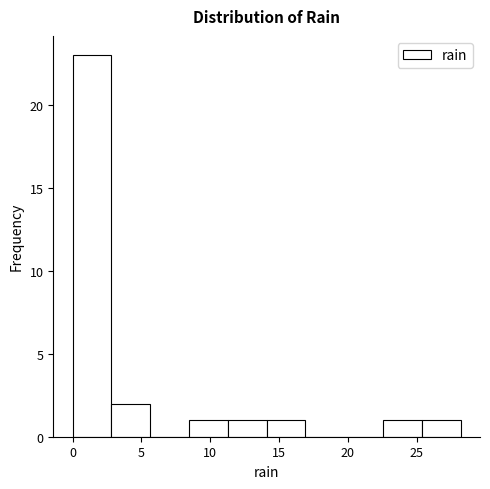

Which range on the x-axis has the tallest bar?

0.0 to 3.0